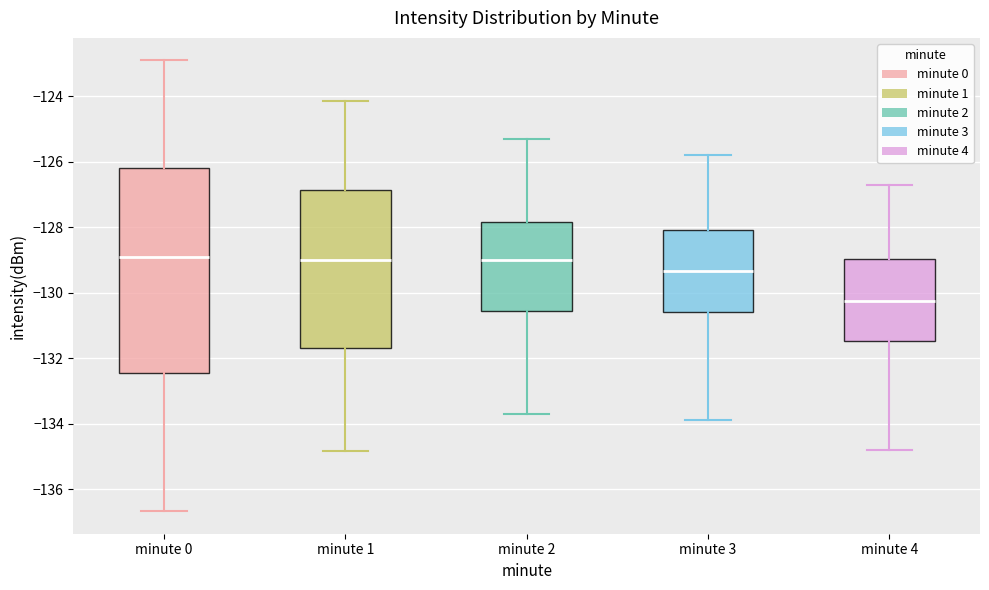

Reading left to right, read every box against the y-axis: the position of its median line, the range the box covers, and the ends of its whiskers. The values are not printed on the chart, so give them approximately, as read against the axis.

minute 0: median -129.0, box -132.4 to -126.2, whiskers -136.6 to -123.0
minute 1: median -129.0, box -131.6 to -126.8, whiskers -134.8 to -124.2
minute 2: median -129.0, box -130.6 to -127.8, whiskers -133.6 to -125.2
minute 3: median -129.4, box -130.6 to -128.0, whiskers -133.8 to -125.8
minute 4: median -130.2, box -131.4 to -129.0, whiskers -134.8 to -126.6